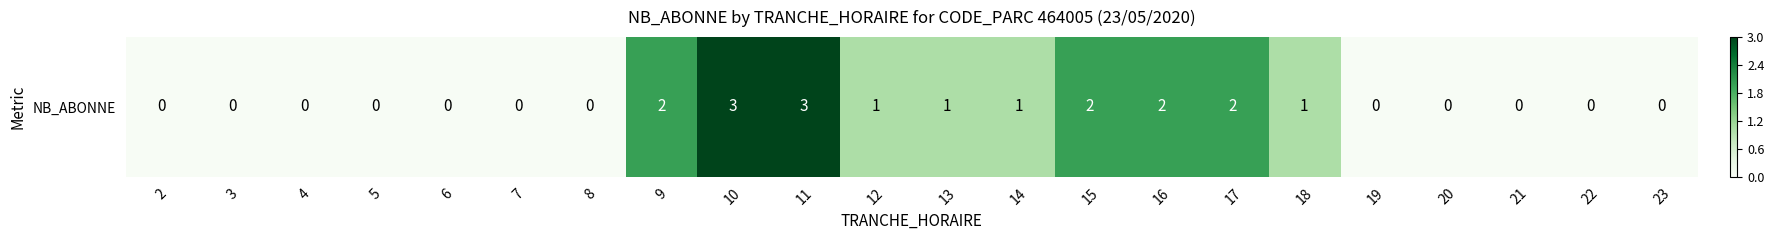

Rank the categories by value from lowest to highest.

2, 3, 4, 5, 6, 7, 8, 19, 20, 21, 22, 23, 12, 13, 14, 18, 9, 15, 16, 17, 10, 11